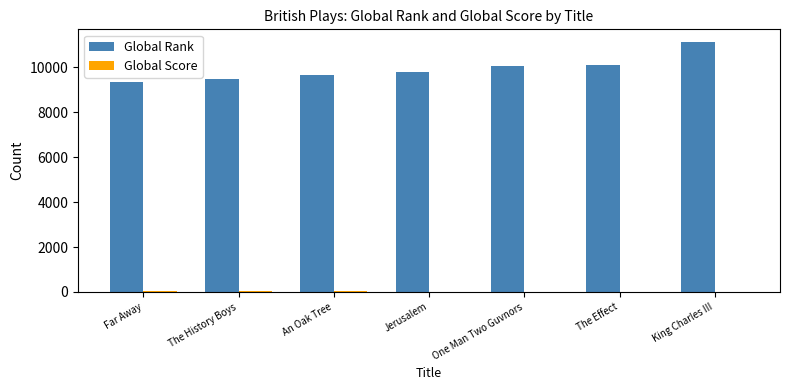

At which category is the sum across all series the highest?

King Charles III